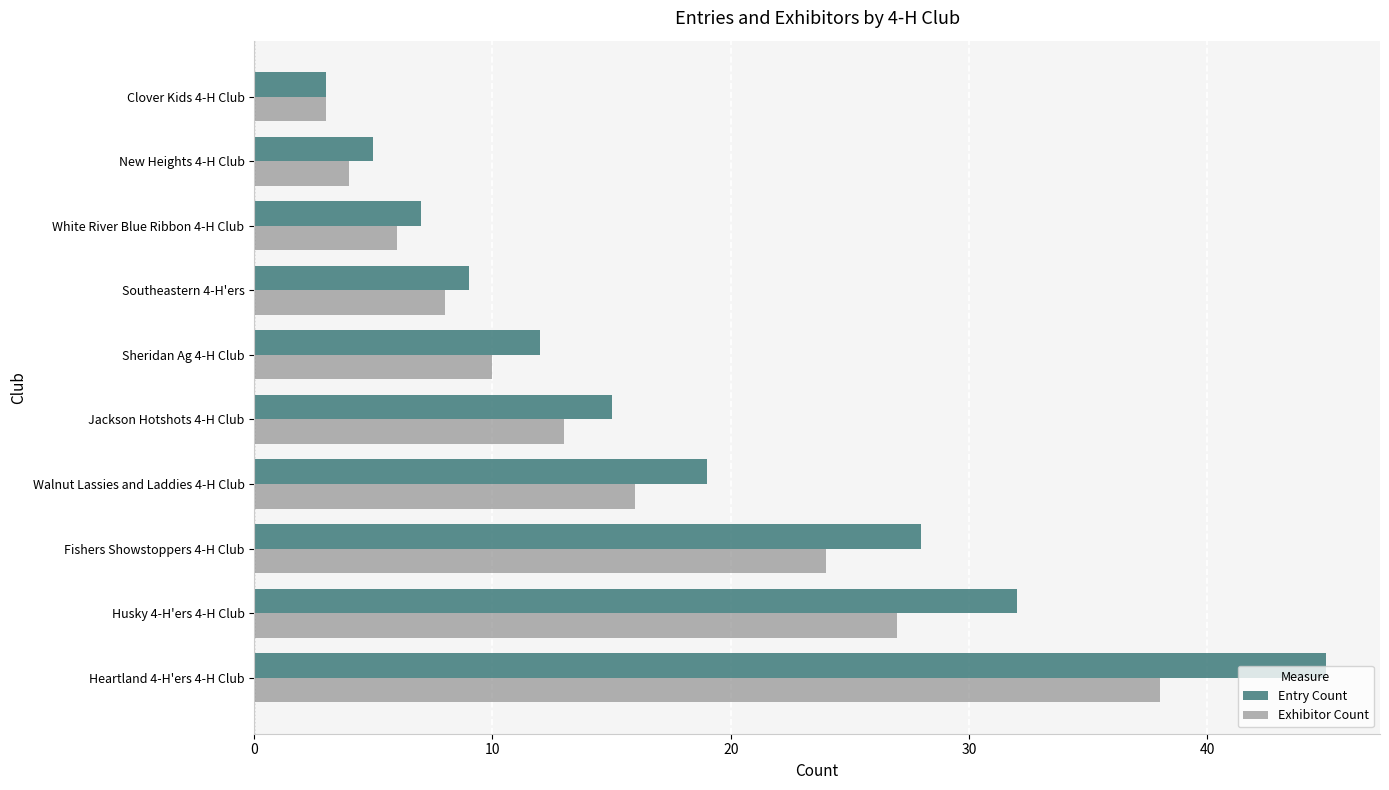

What is the smallest value displayed?

3